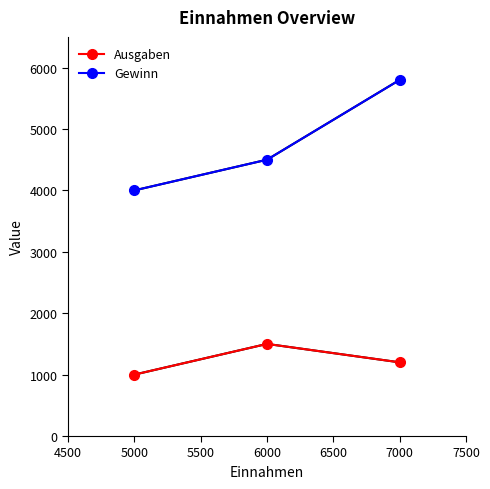

Which series has the widest spread of values?

Gewinn